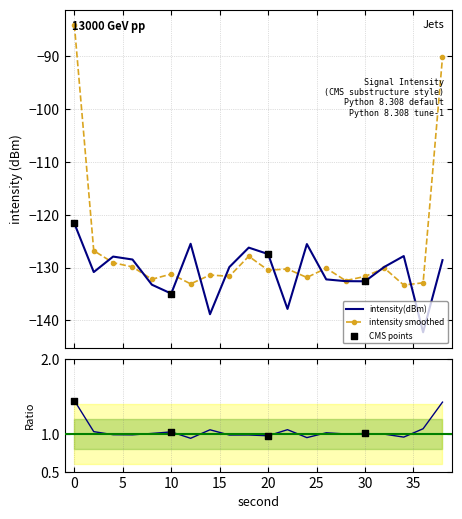

What is the change in value from 12 to 30?

-7.1